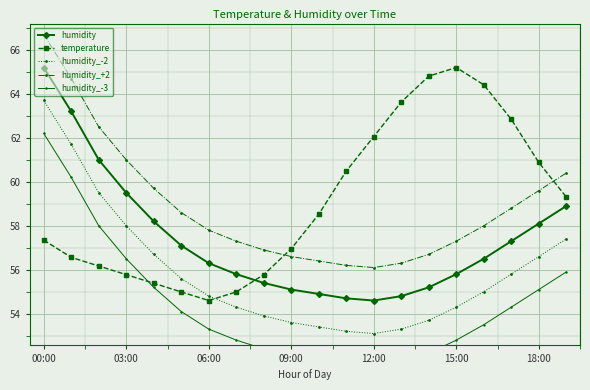

What is the highest value of the humidity_-2 series?

63.7